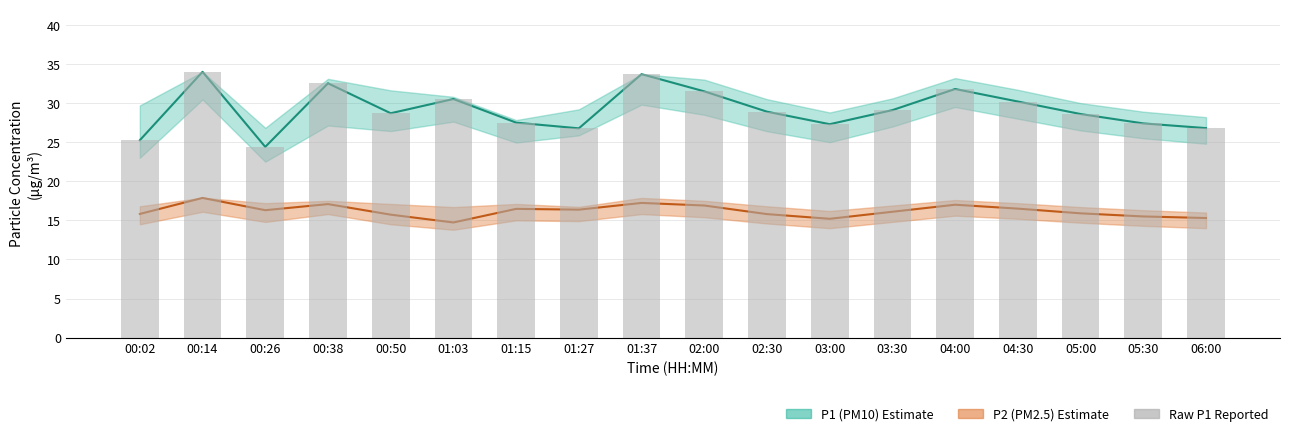

What is the difference between the second highest and minimum values?

9.3